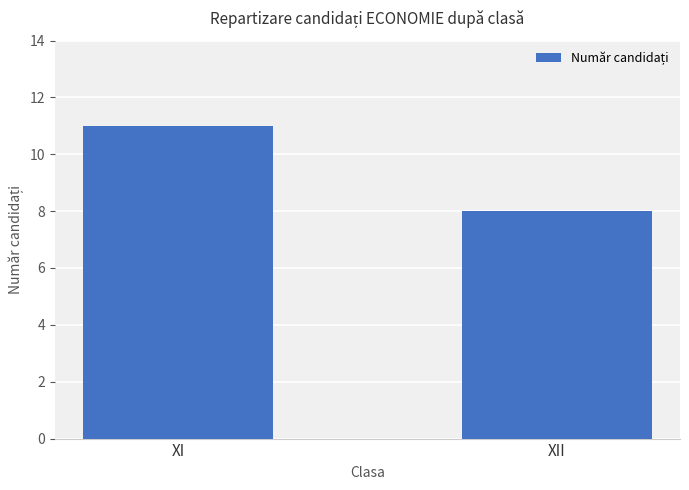

Count the values in the range 8 to 11.

2